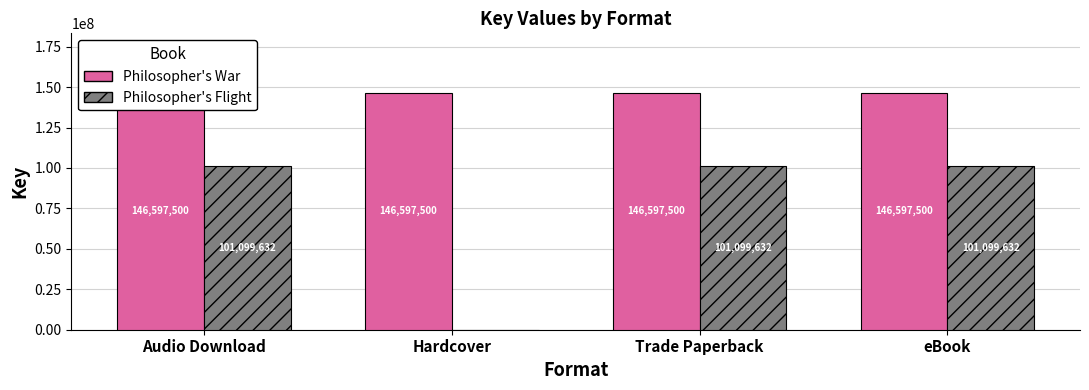

List the labels in order of Philosopher's War value, largest first.

Audio Download, Hardcover, Trade Paperback, eBook